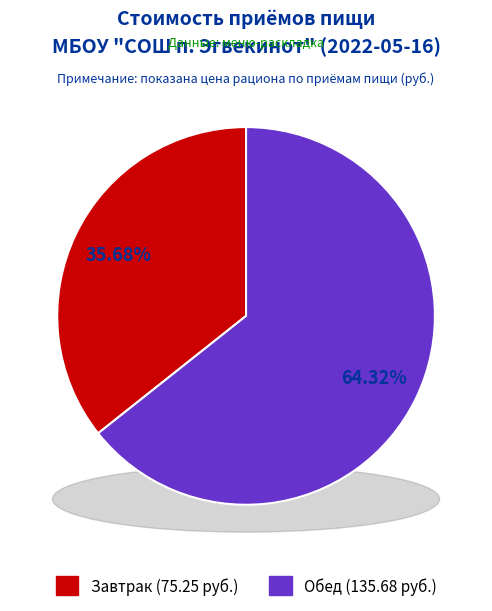

Which category has the biggest portion of the pie?

Обед